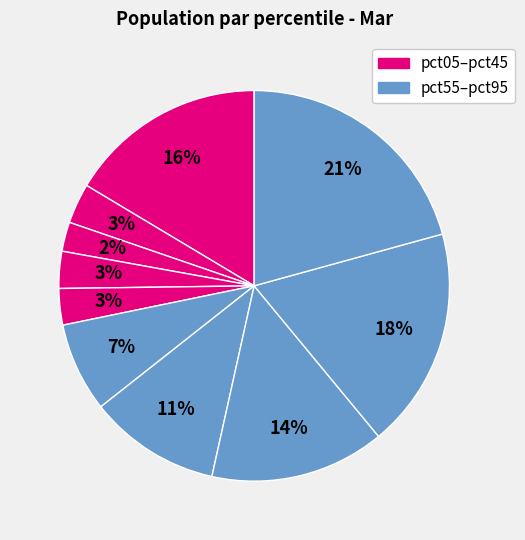

How many segments does this pie chart have?

10